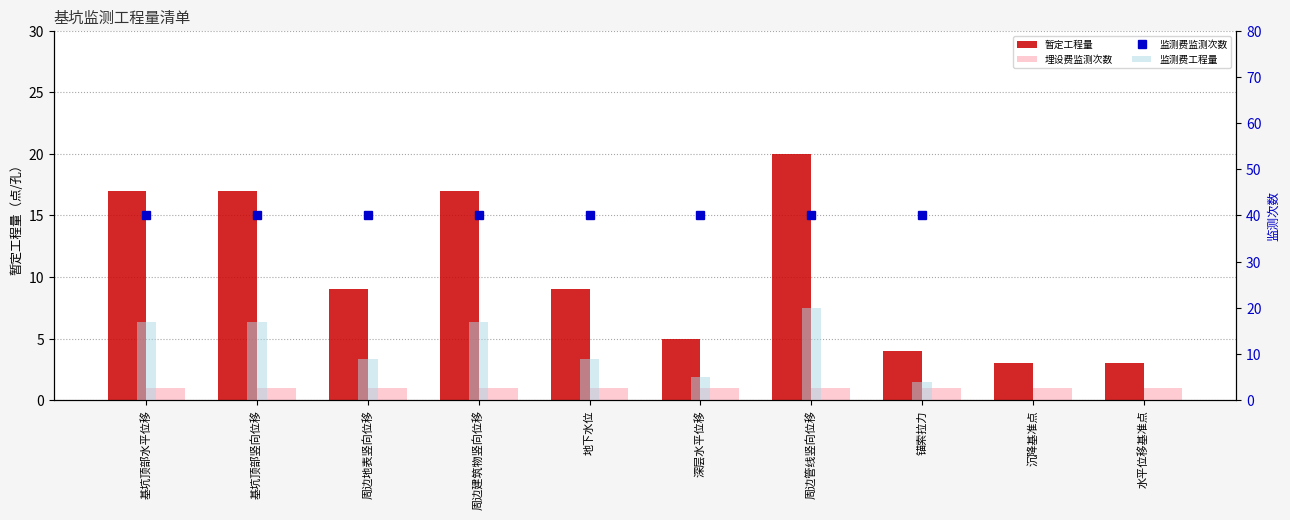

Reading left to right, transcribe all the data shown in this chart.

基坑顶部水平位移=17	基坑顶部竖向位移=17	周边地表竖向位移=9	周边建筑物竖向位移=17	地下水位=9	深层水平位移=5	周边管线竖向位移=20	锚索拉力=4	沉降基准点=3	水平位移基准点=3